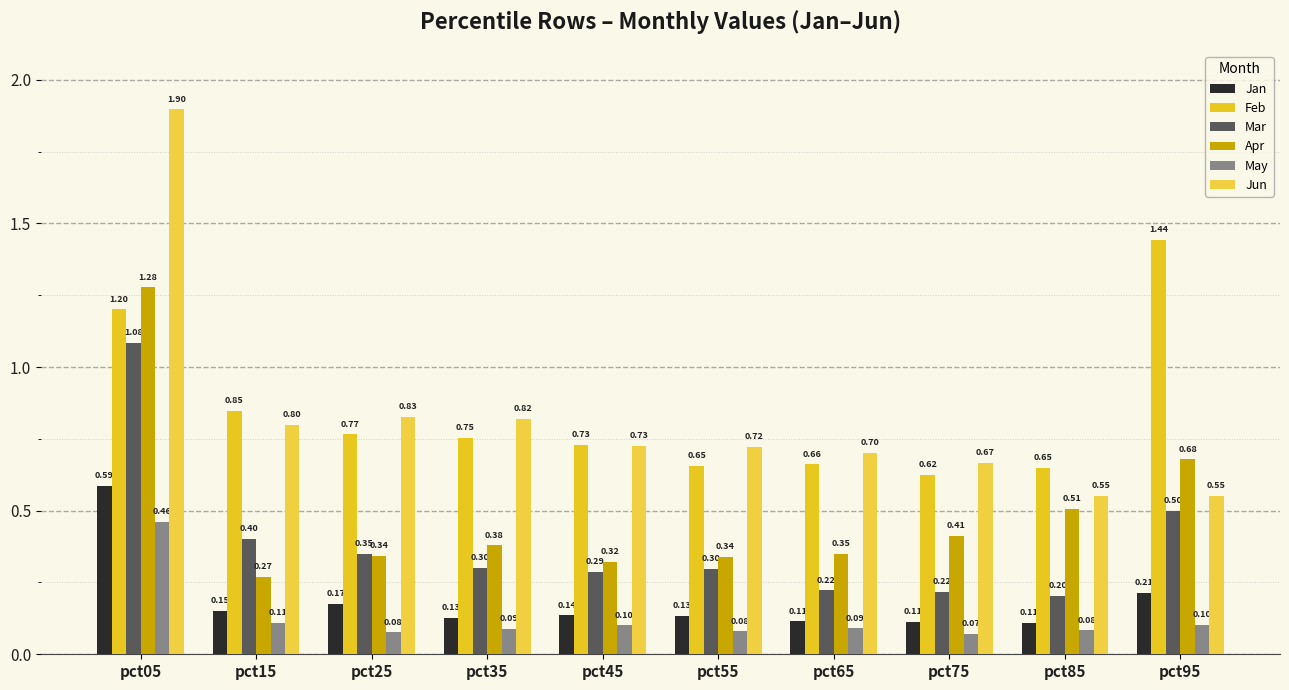

How many bars are there in total?

60